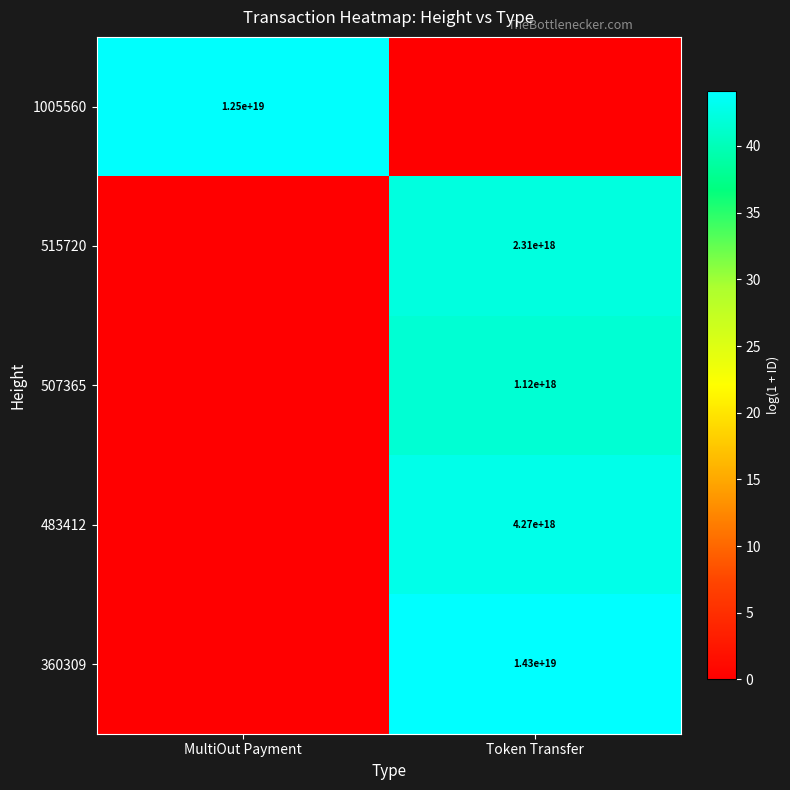

Is it true that 1005560 equals 15.8 at MultiOut Payment?

False